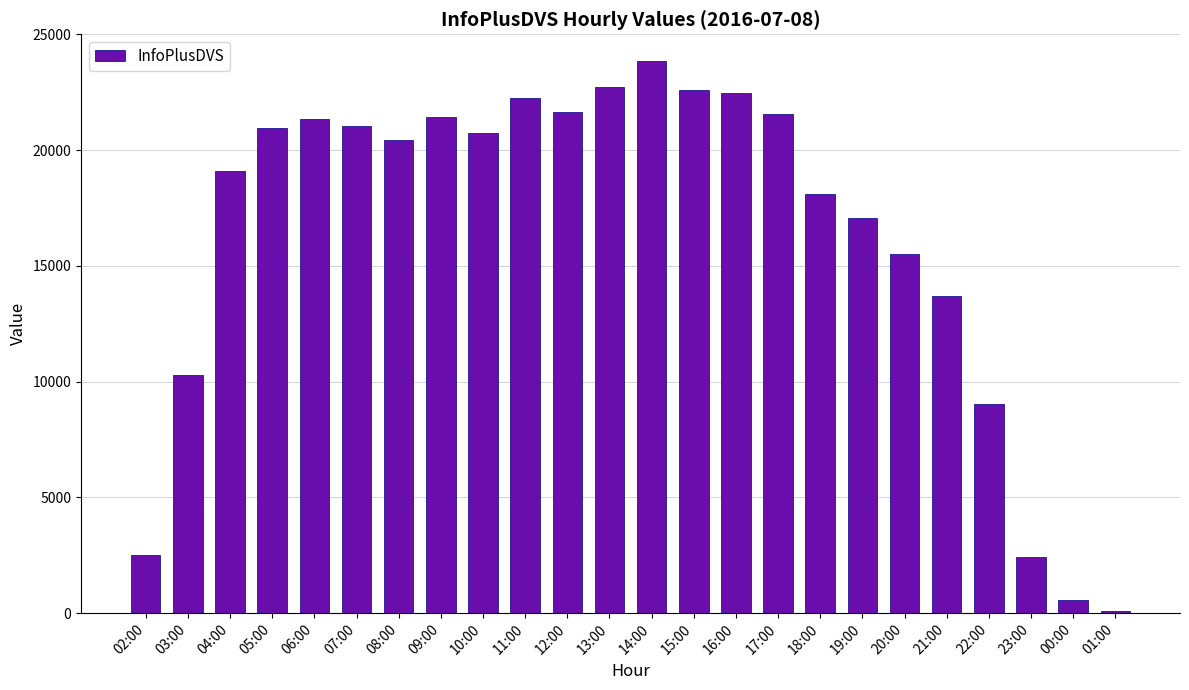

How many series are shown in this chart?

1